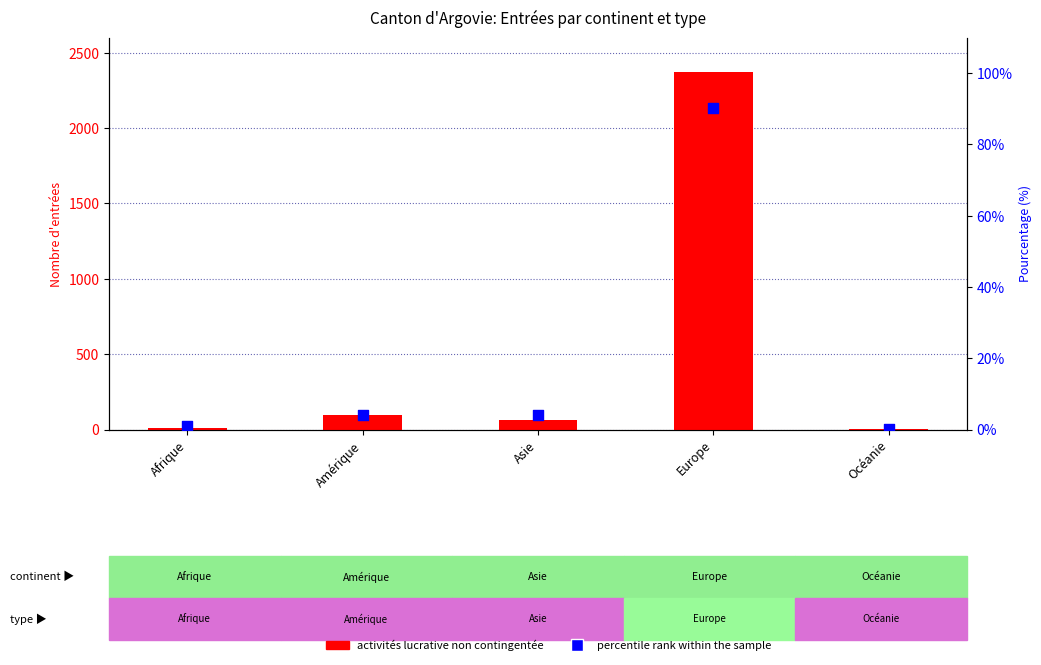

Which series has the largest Y range (max minus min)?

activités lucrative non contingentée